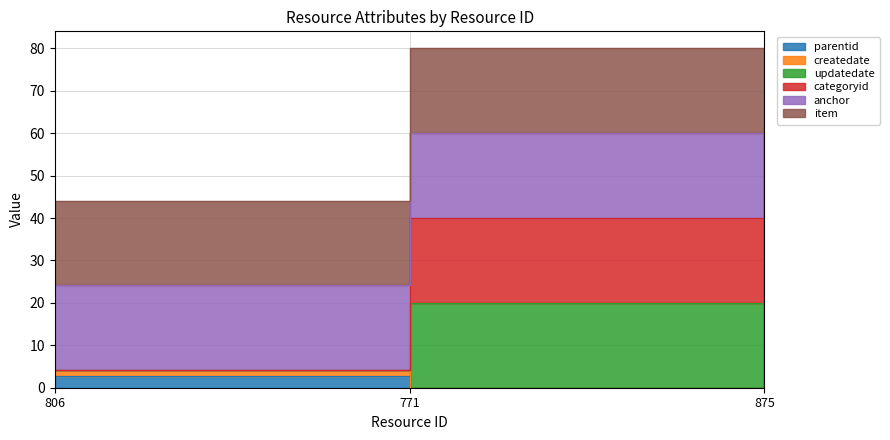

Does the chart display data point markers on the line(s)?

No